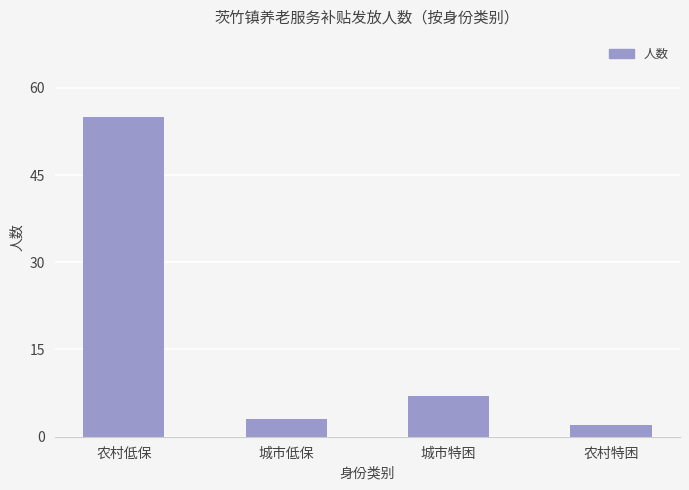

The value at 城市特困 is 4. True or false?

False